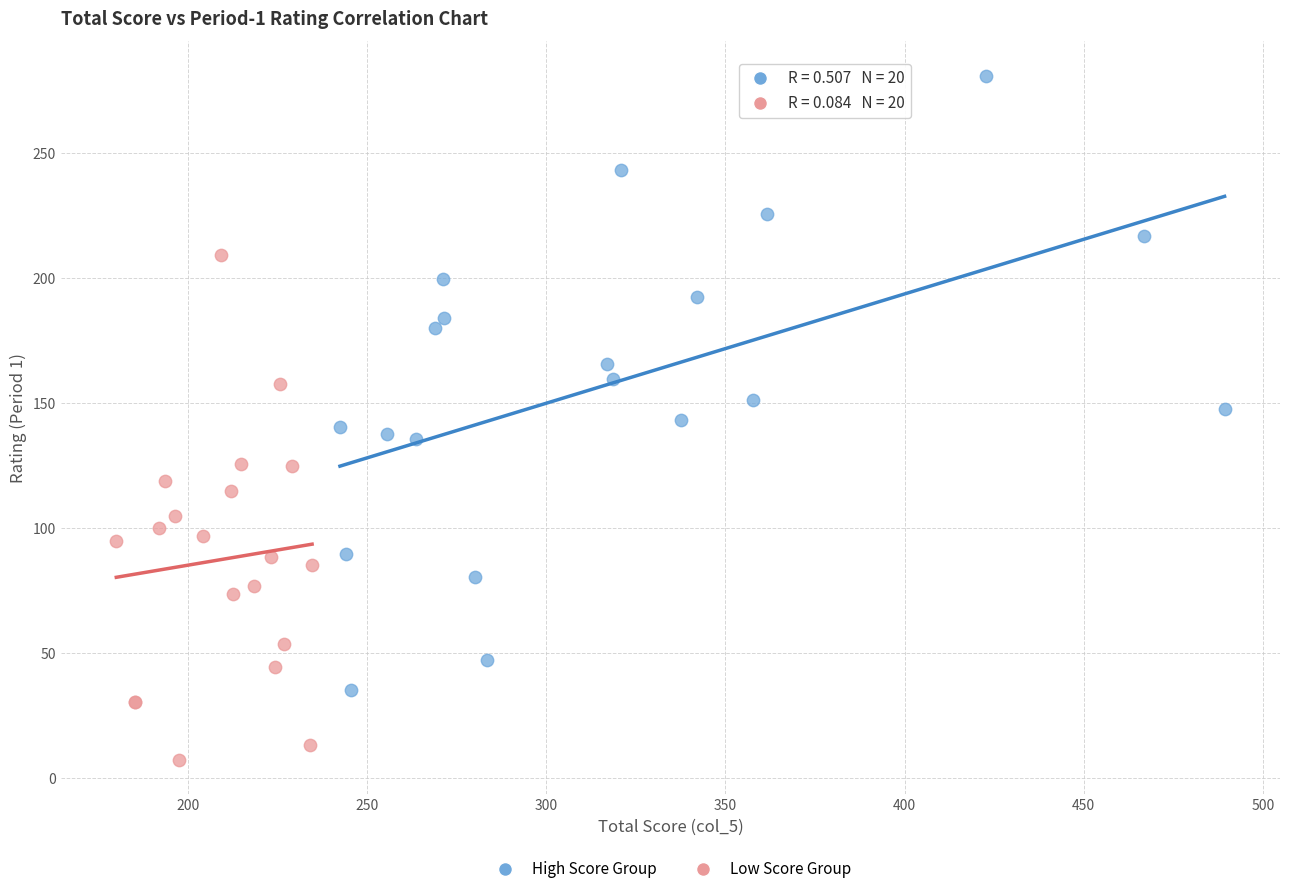

Which series has the widest spread of Y values?

High Score Group